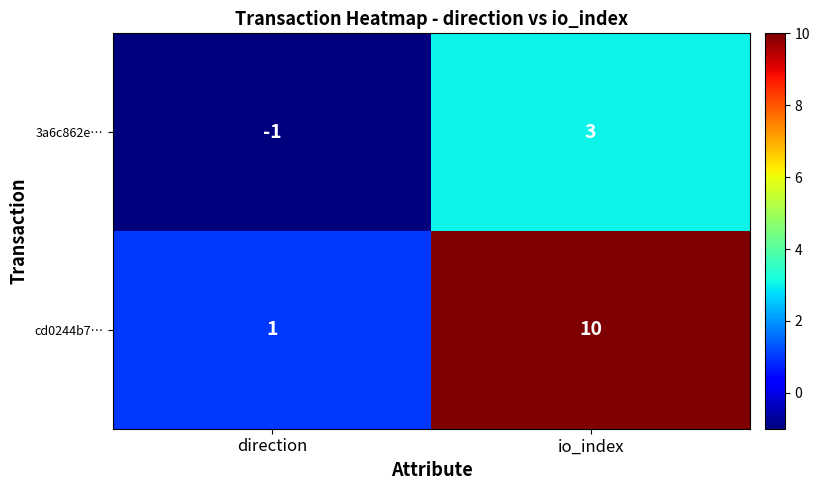

Reading left to right, extract all data points from this chart.

3a6c862e…: -1	3
cd0244b7…: 1	10